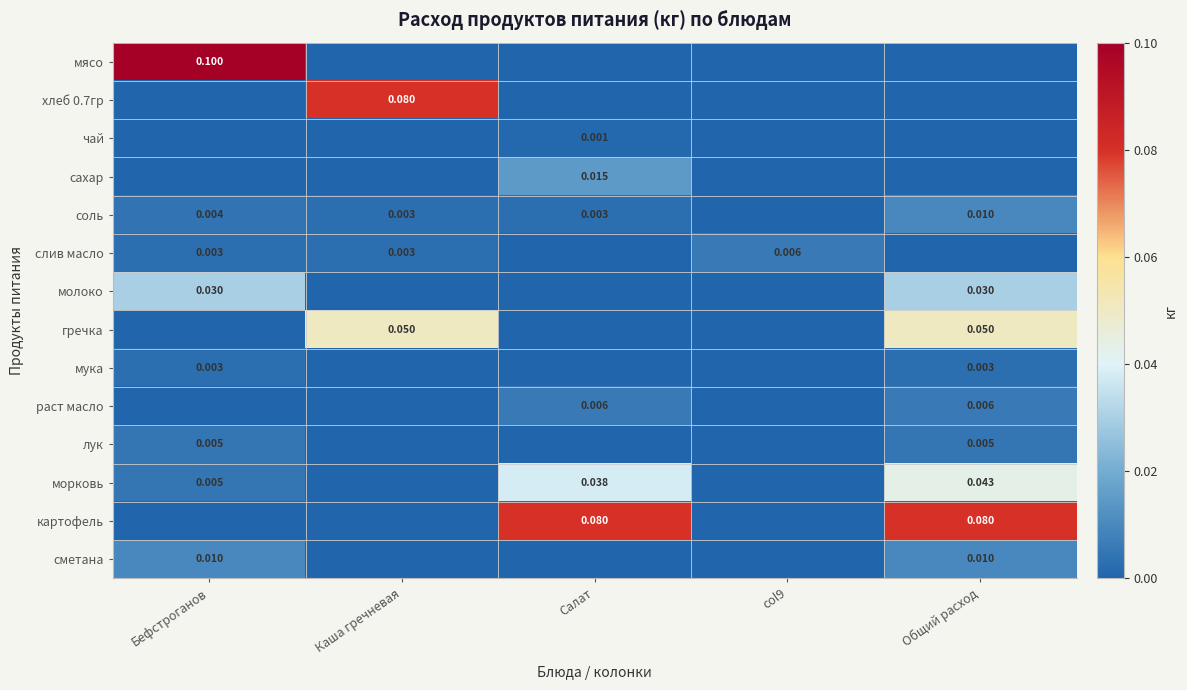

What is the total value across all series at Бефстроганов?

0.2